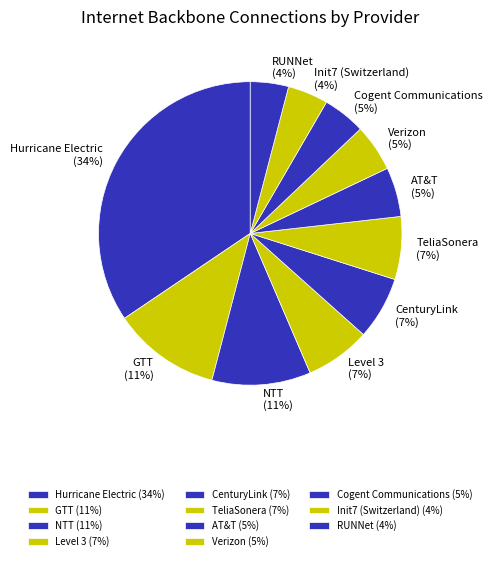

How many segments does this pie chart have?

11